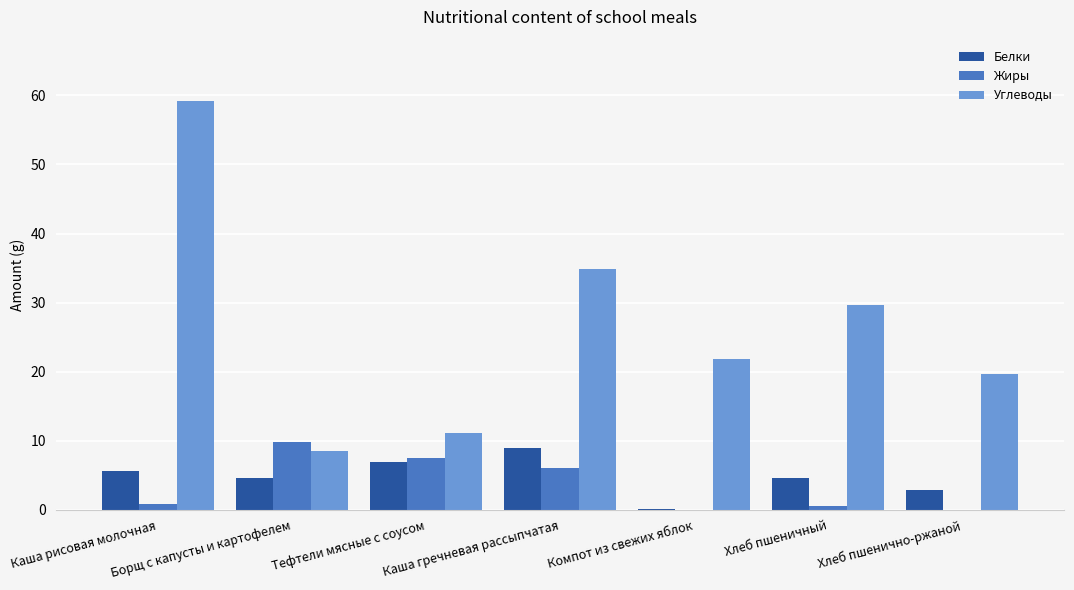

Count the number of categories in the chart.

7